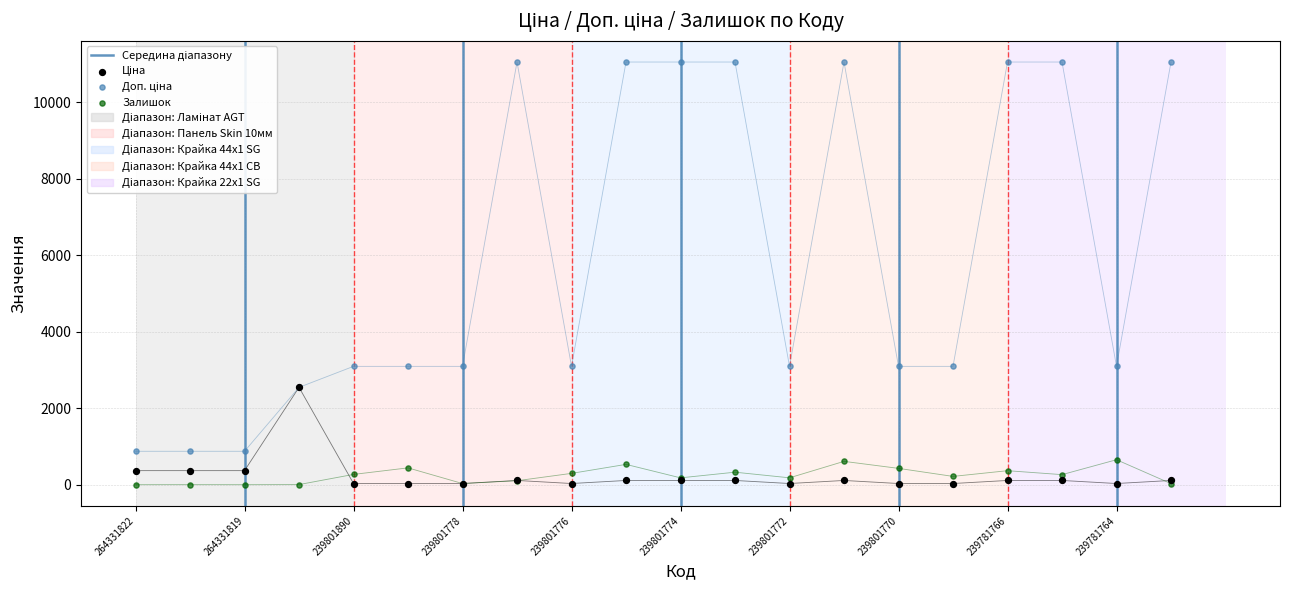

At how many categories does at least one series exceed 1407?

17